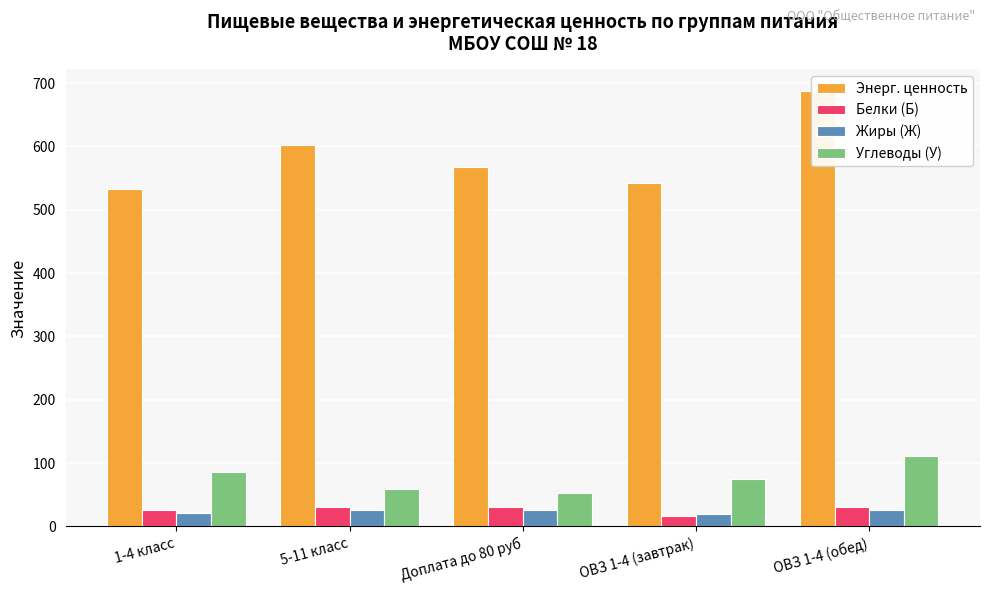

What is the difference between the maximum and minimum values in the Энерг. ценность series?

153.8